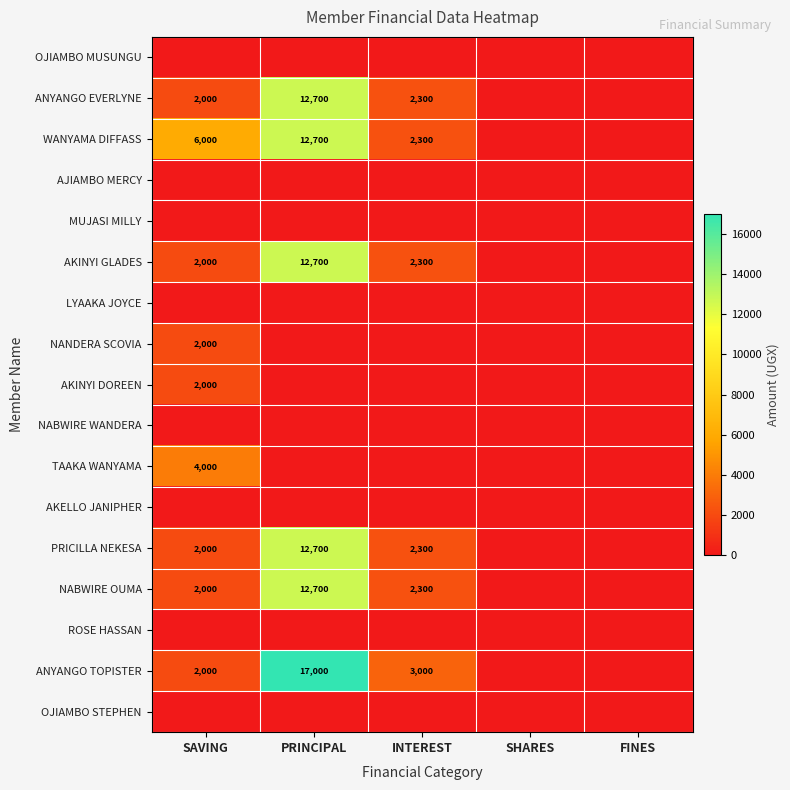

The value of ANYANGO EVERLYNE at PRINCIPAL is 7269. True or false?

False